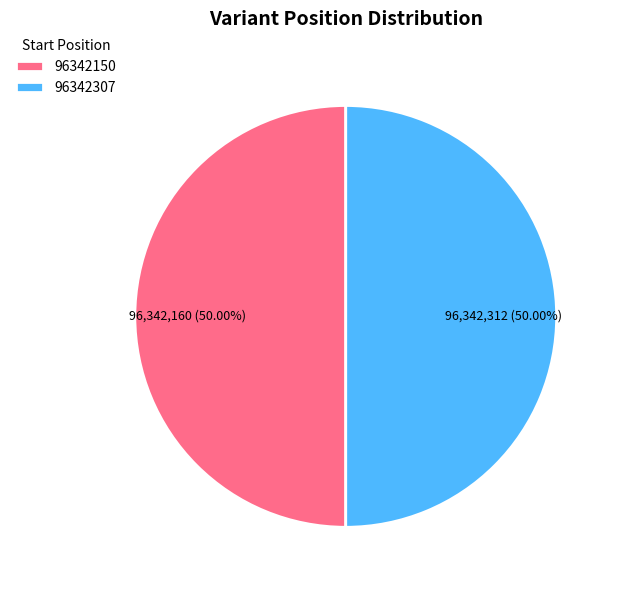

How many slices are in this pie chart?

2